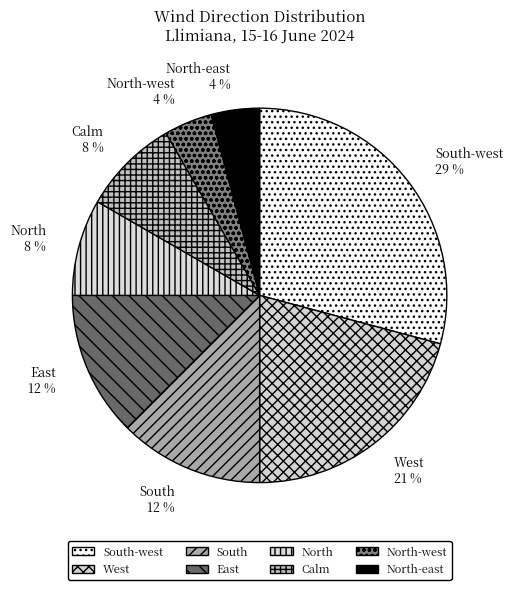

Approximately how many times larger is the value at East compared to North-east?

3.0